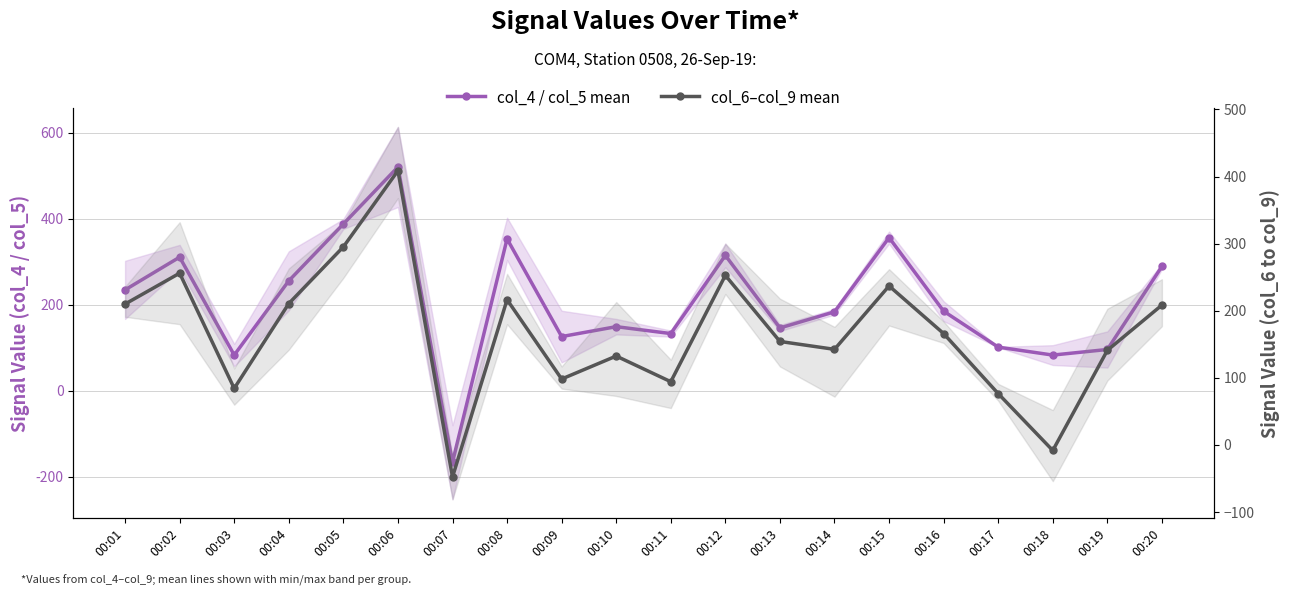

The col_6–col_9 mean series shows -11.0 at 00:18. True or false?

False